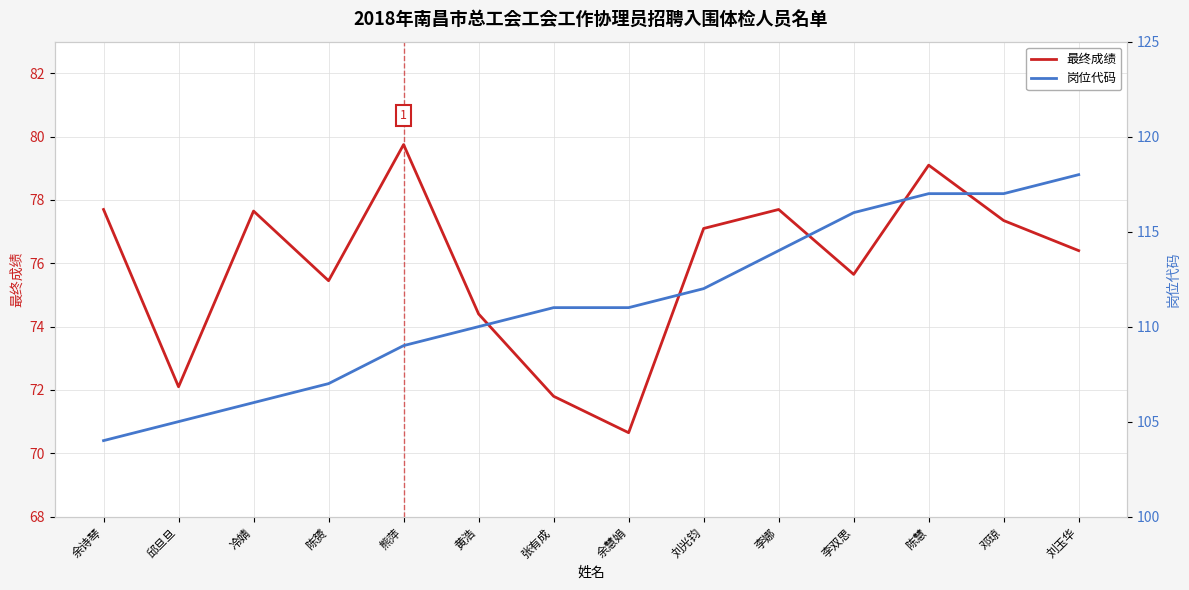

Rank the series by their average value, from highest to lowest.

岗位代码, 最终成绩